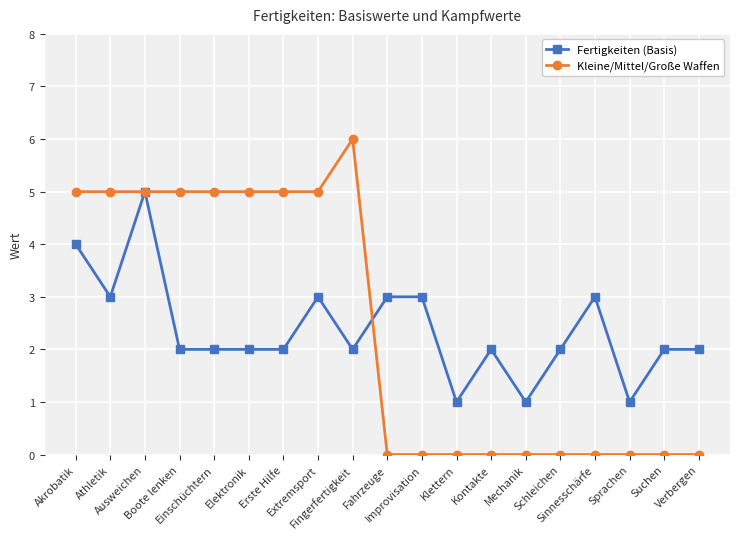

After their last crossing, which series has the higher values: Kleine/Mittel/Große Waffen or Fertigkeiten (Basis)?

Fertigkeiten (Basis)